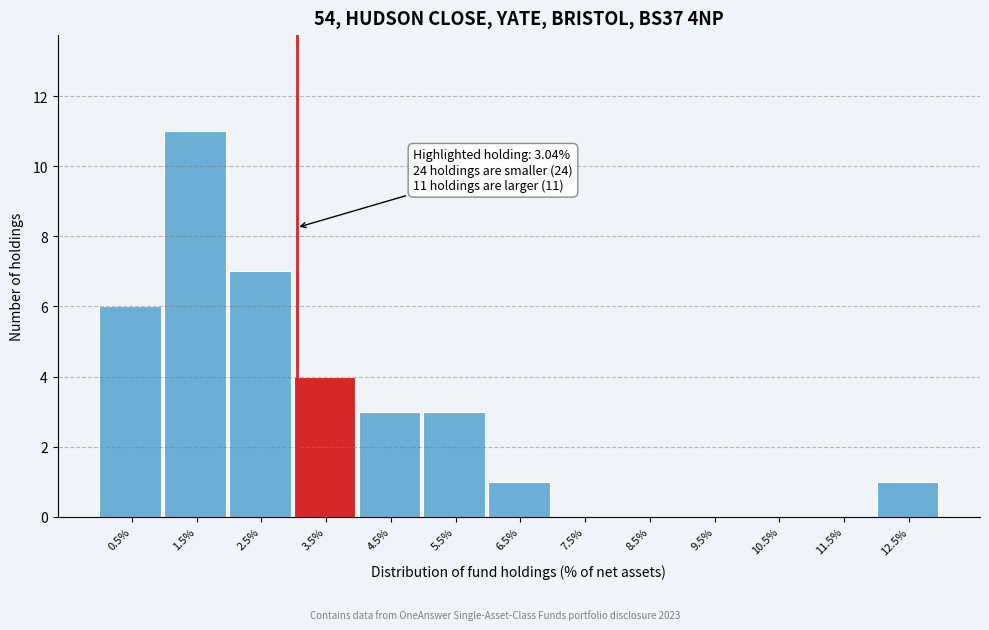

Reading left to right, extract all data points from this chart.

0.5%=6	1.5%=11	2.5%=7	3.5%=4	4.5%=3	5.5%=3	6.5%=1	7.5%=0	8.5%=0	9.5%=0	10.5%=0	11.5%=0	12.5%=1